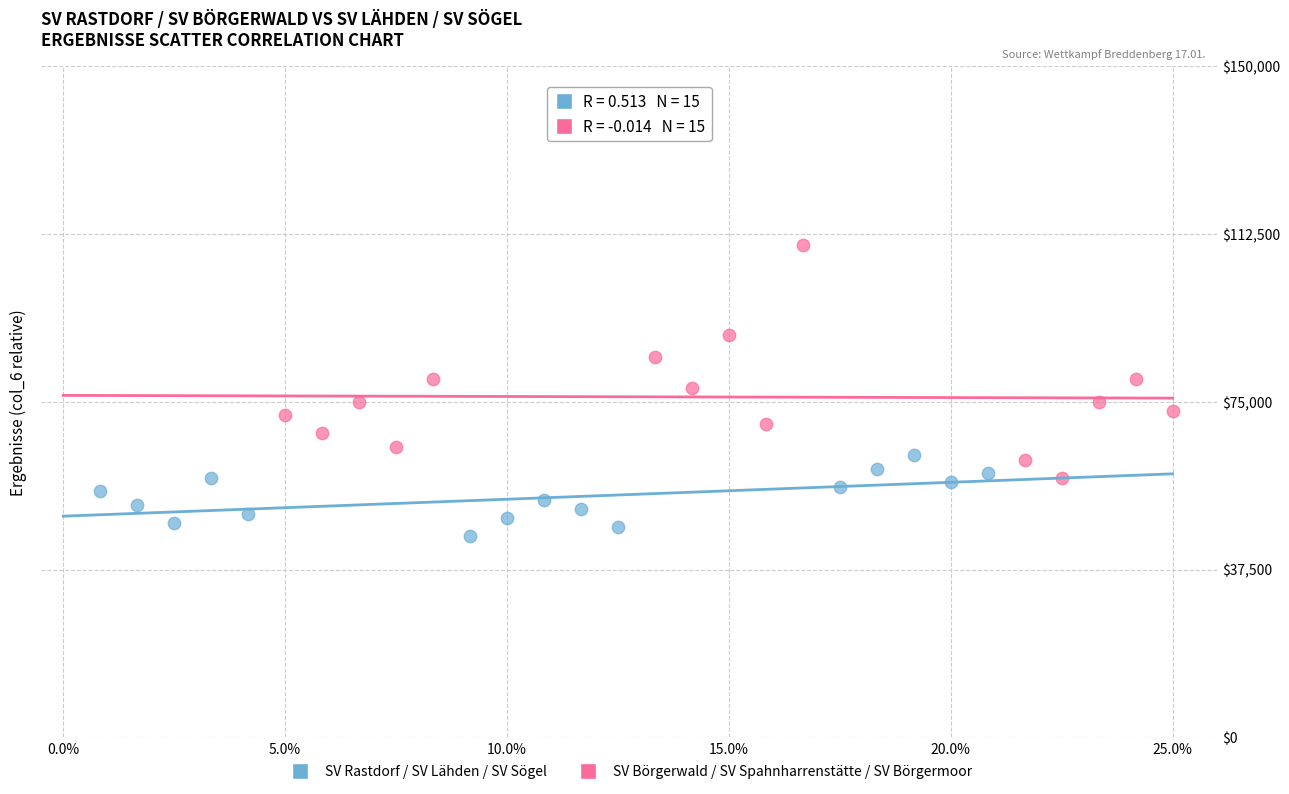

Which series contains the highest Y value?

SV Börgerwald / SV Spahnharrenstätte / SV Börgermoor